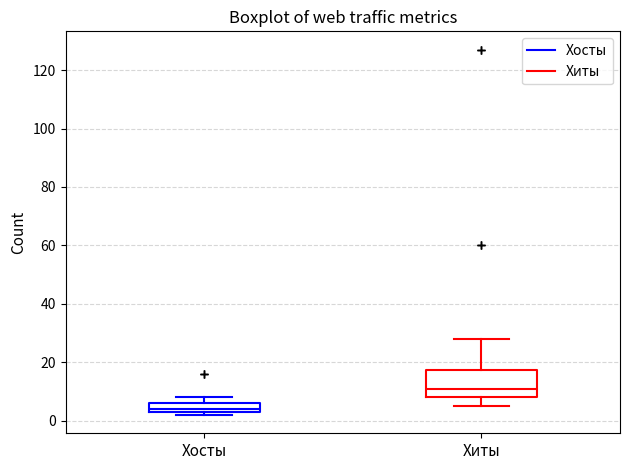

Which box is the tallest, from its lower edge to its upper edge?

Хиты